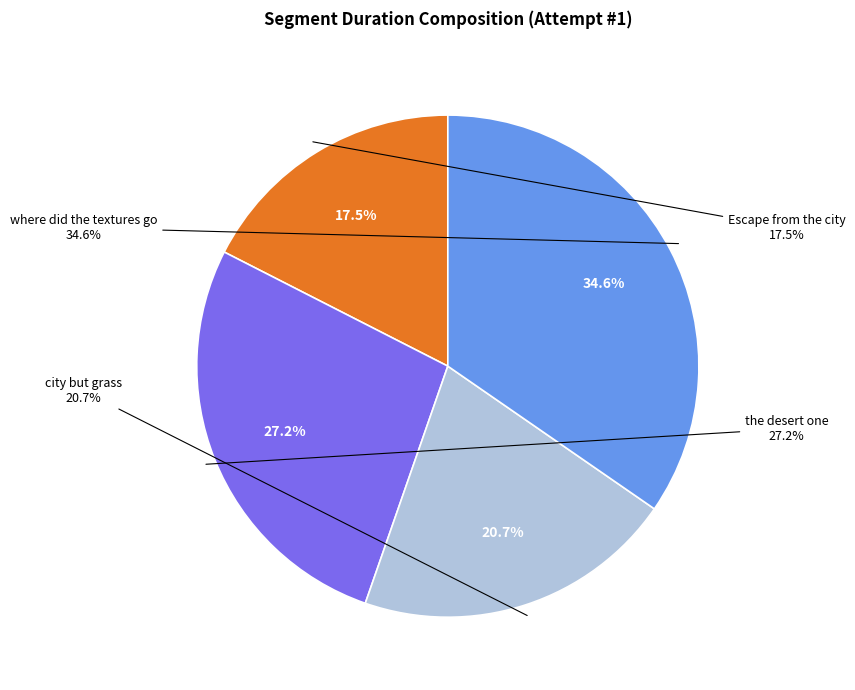

What is the largest slice in the pie chart?

where did the textures go